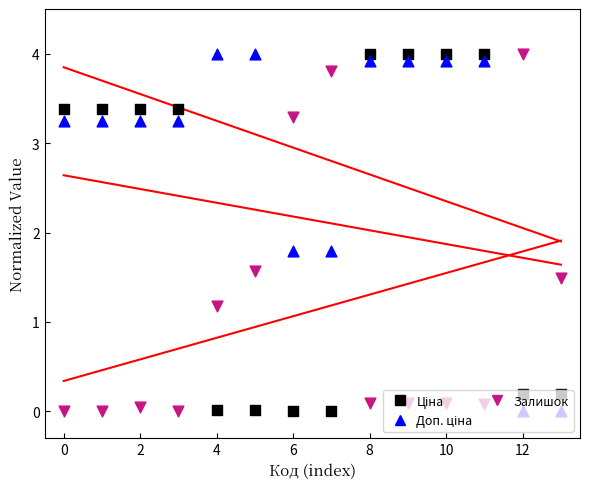

Is the value of Доп. ціна at 14 greater than the value of Ціна at 9?

No